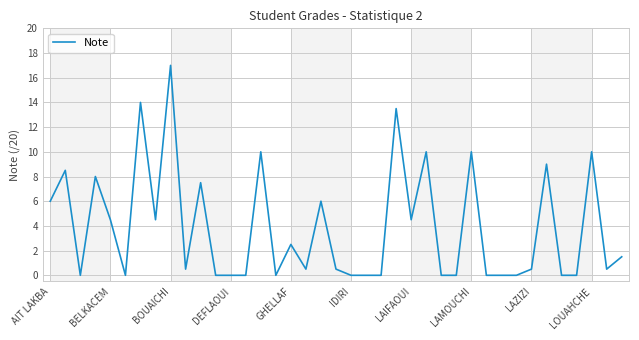

What is the difference between the maximum and minimum values?

17.0